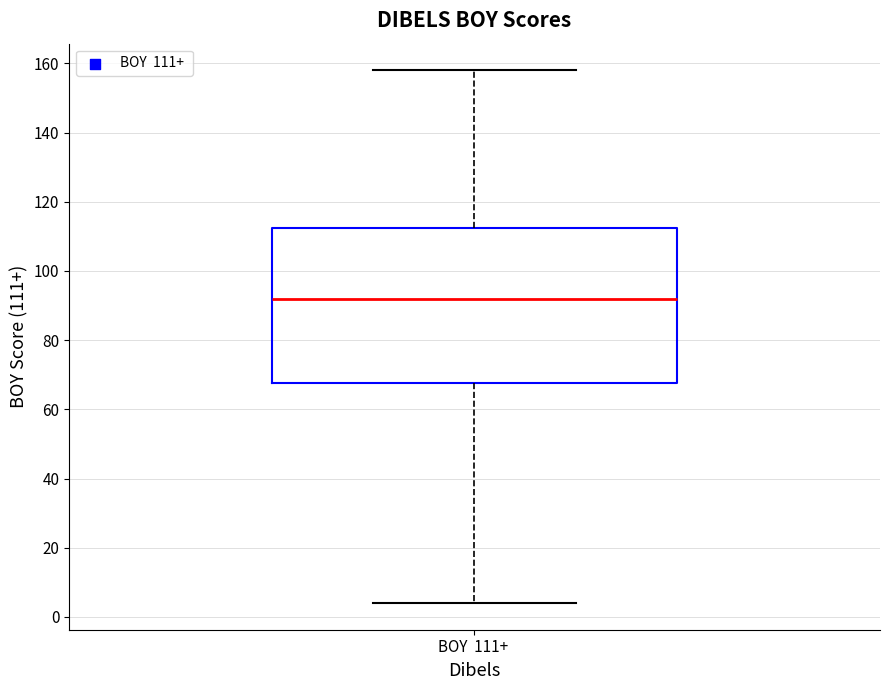

Transcribe this box plot: give where the median line is, the range the box spans, and where the two whiskers end, as read against the y-axis. The values are not printed on the chart, so give them approximately, as read against the axis.

median 92, box 68 to 112, whiskers 4 to 158